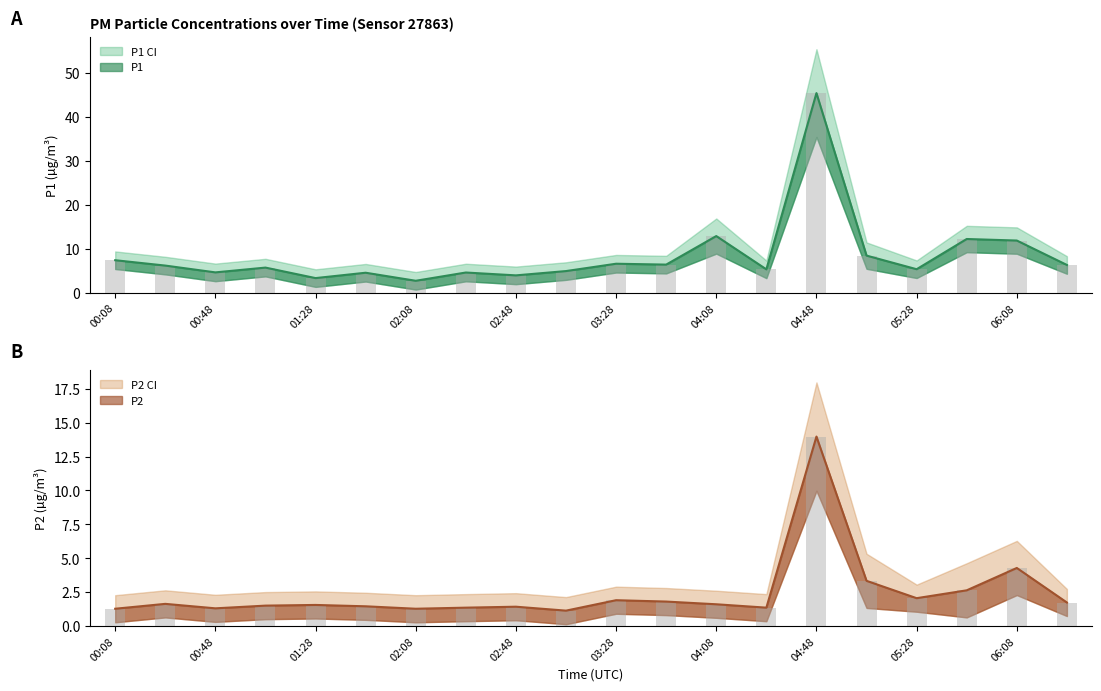

Rank the series at 02:08 from lowest to highest value.

P2, P1